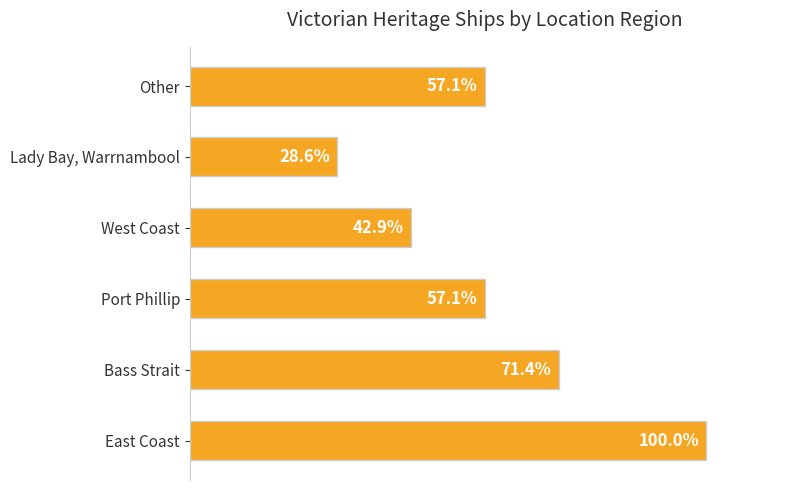

Does the chart contain any negative values?

No